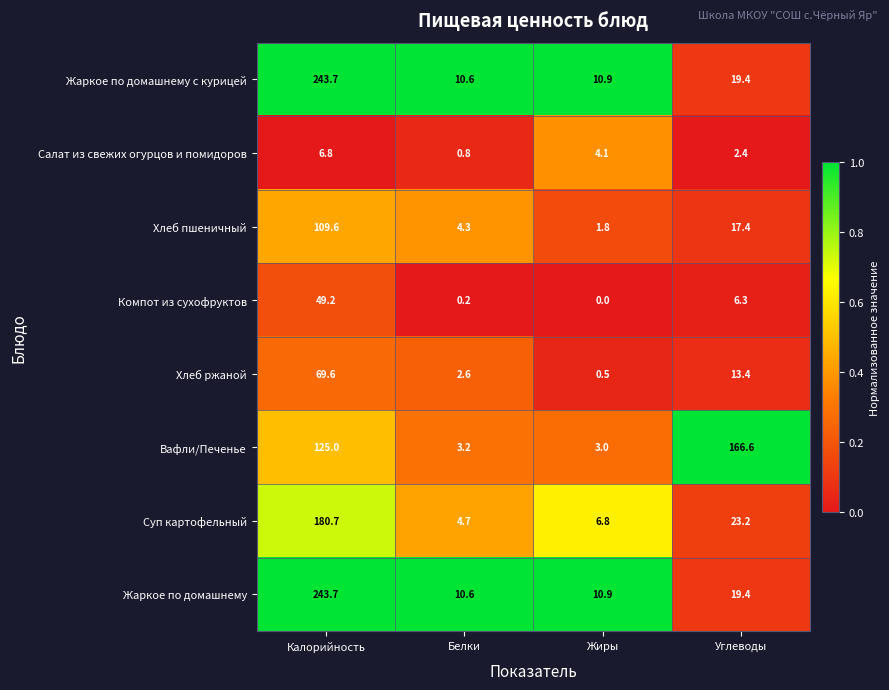

Is the value of Хлеб пшеничный at Калорийность greater than the value of Жаркое по домашнему с курицей at Белки?

Yes